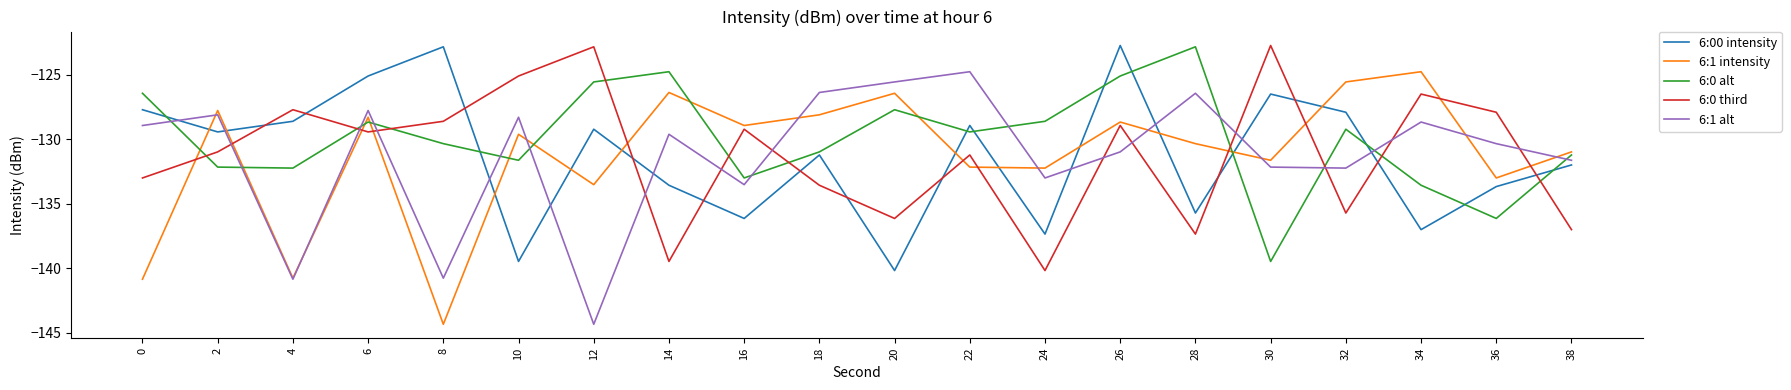

After their last crossing, which series has the higher values: 6:0 third or 6:1 alt?

6:1 alt